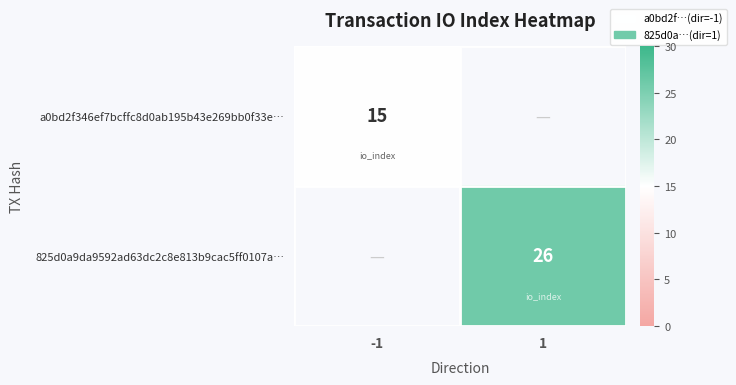

How many data points does each series have?

2